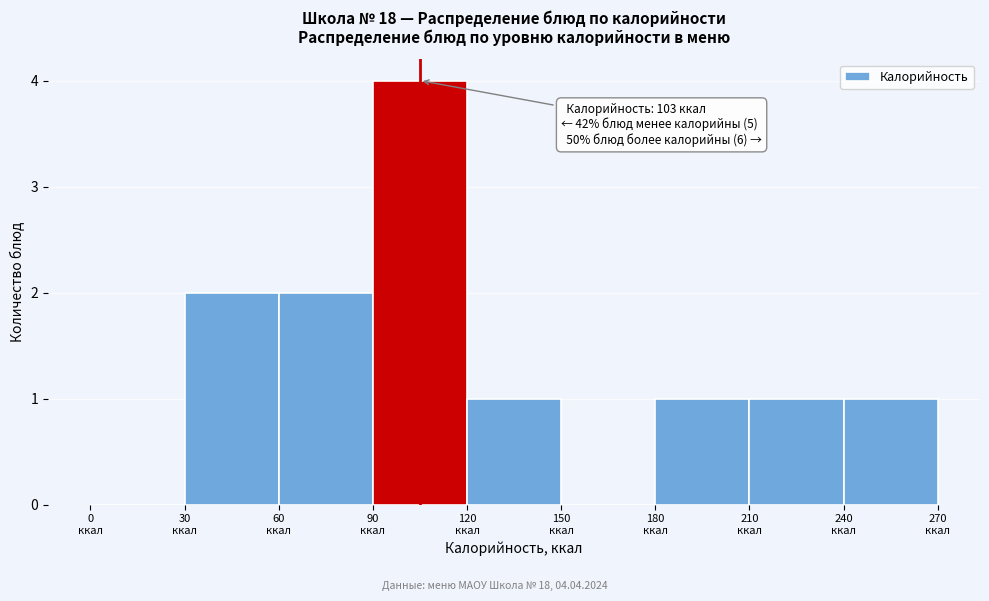

Over which range of the x-axis is the bar tallest?

90 to 120